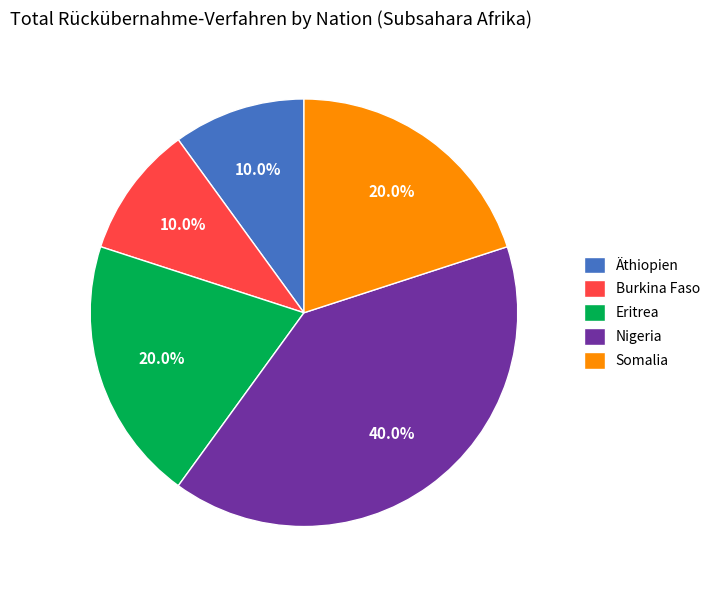

To the nearest percent, what percentage of the pie is Nigeria?

40%